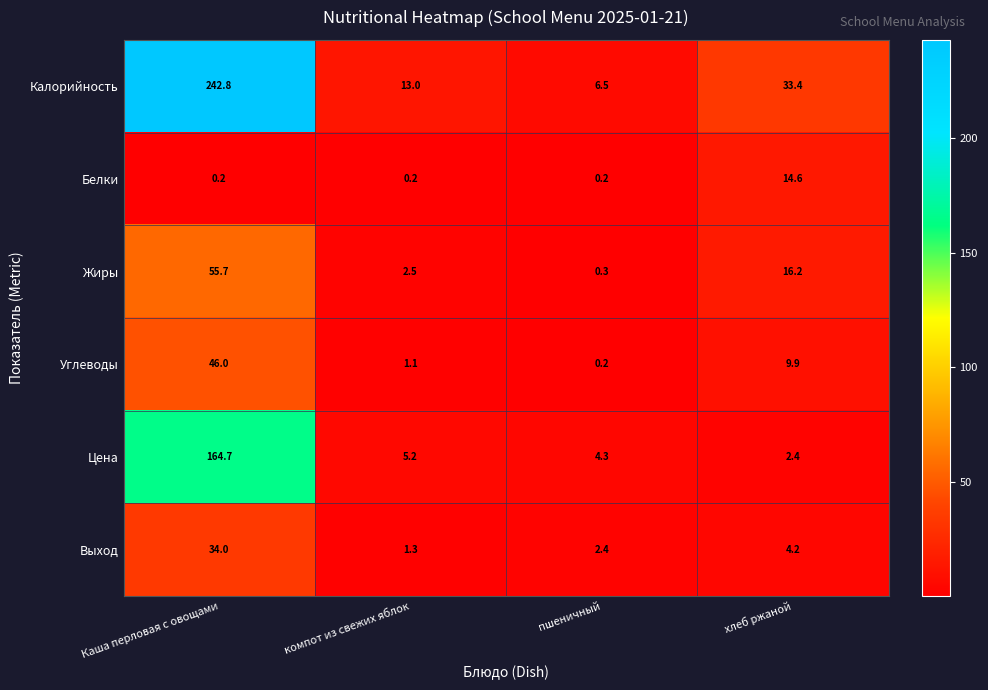

Which series changed the most between пшеничный and хлеб ржаной?

Калорийность